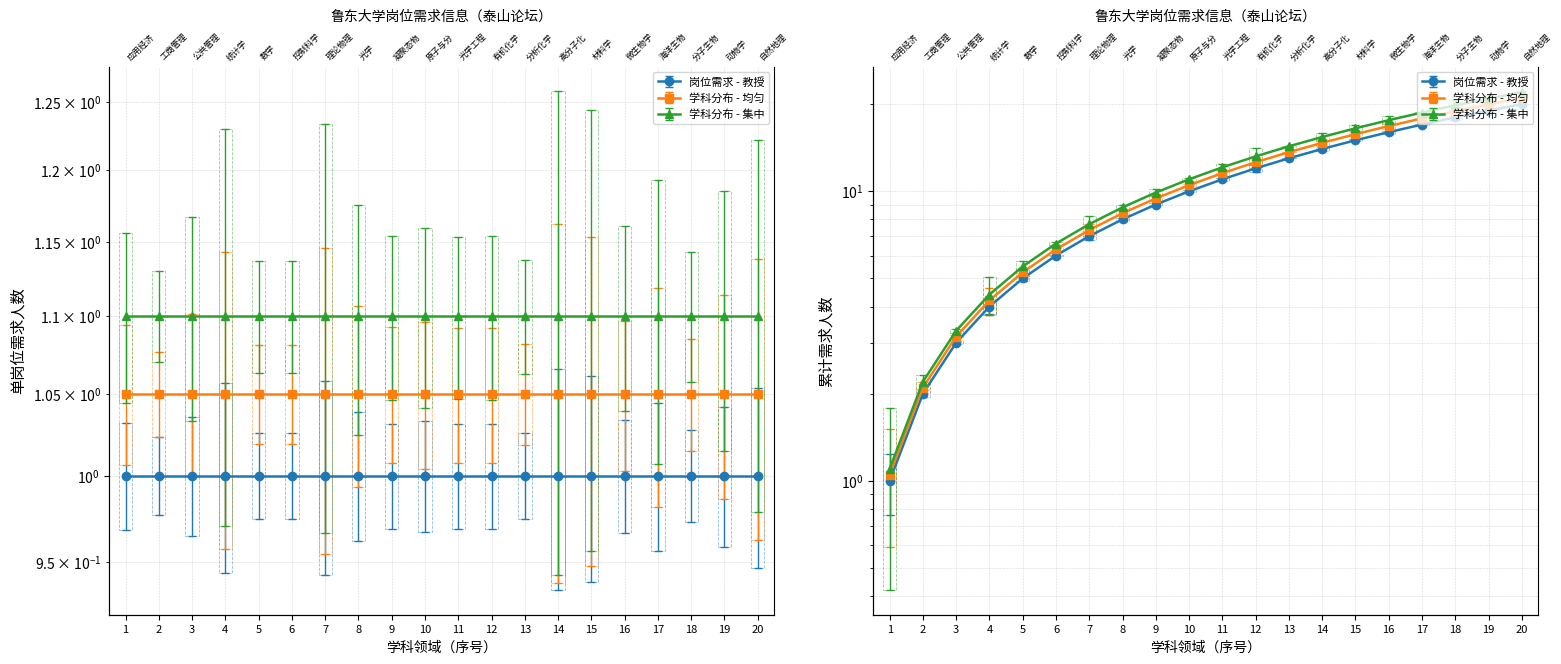

The value of 岗位编号 at 11 is 16.6. True or false?

False